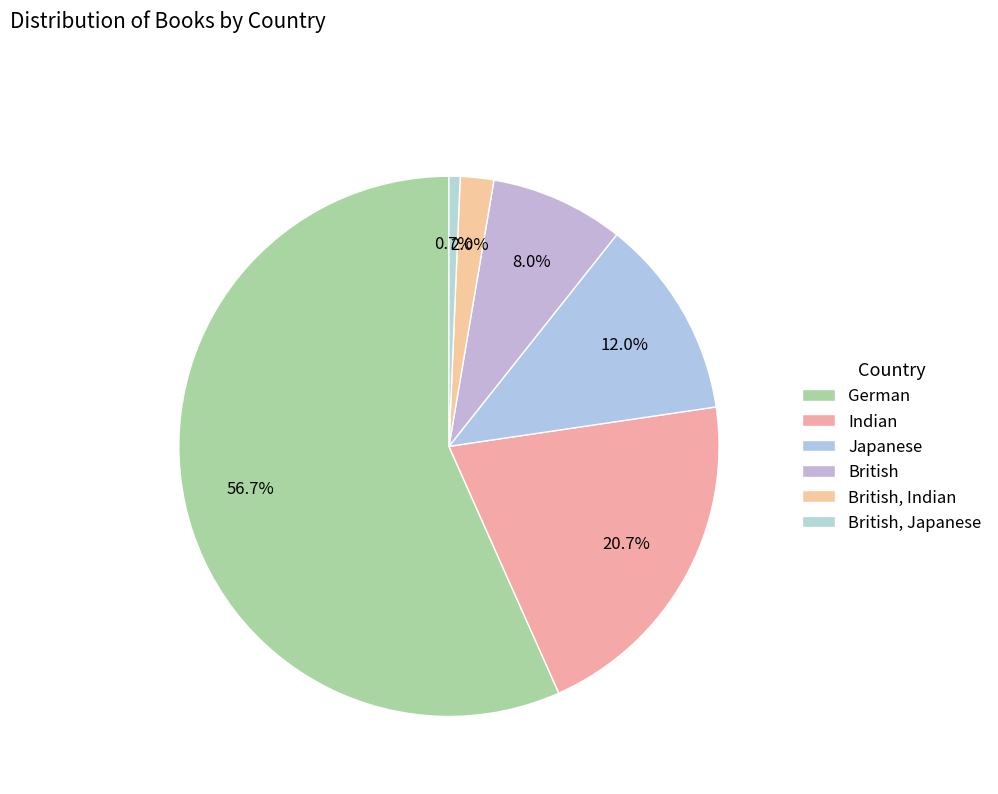

How many slices are in this pie chart?

6